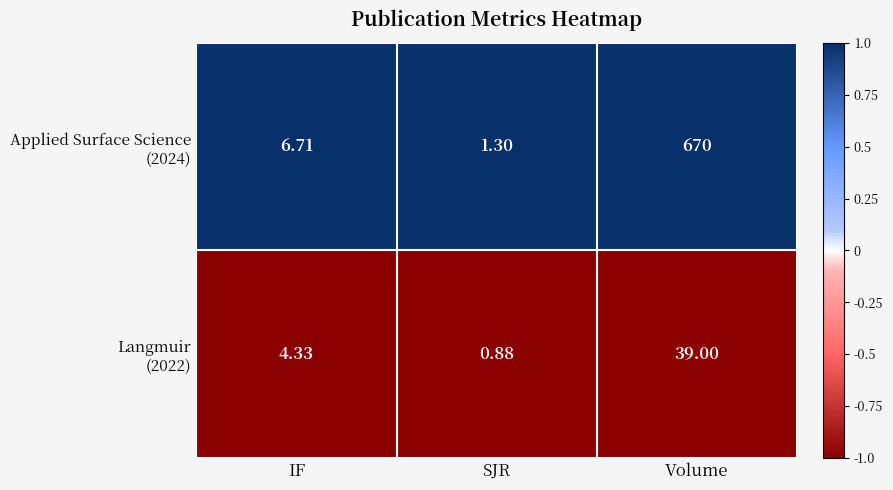

Which label corresponds to the largest value in the chart?

Volume